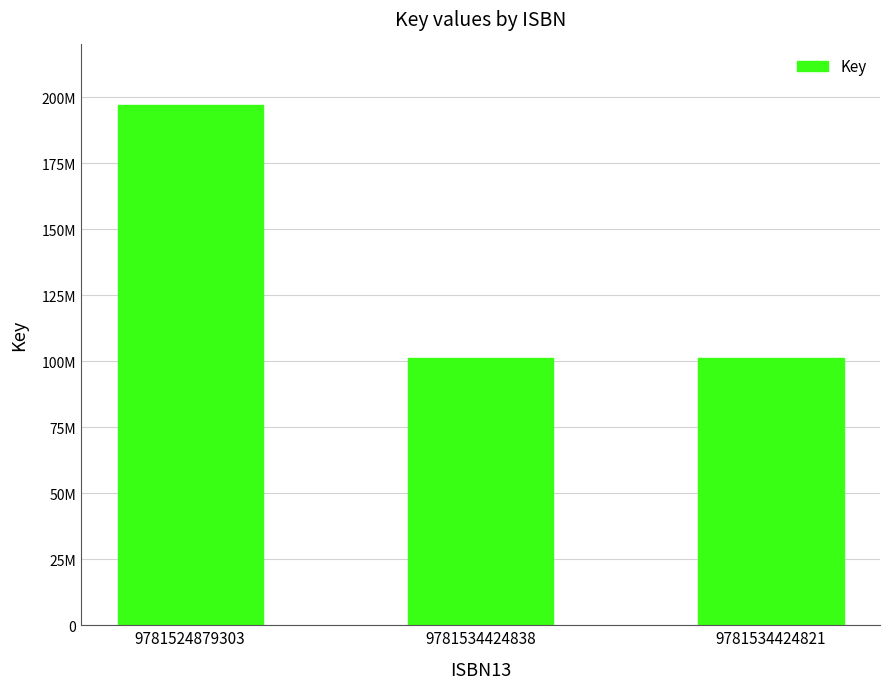

What is the label of the 3rd bar from the right?

9781524879303